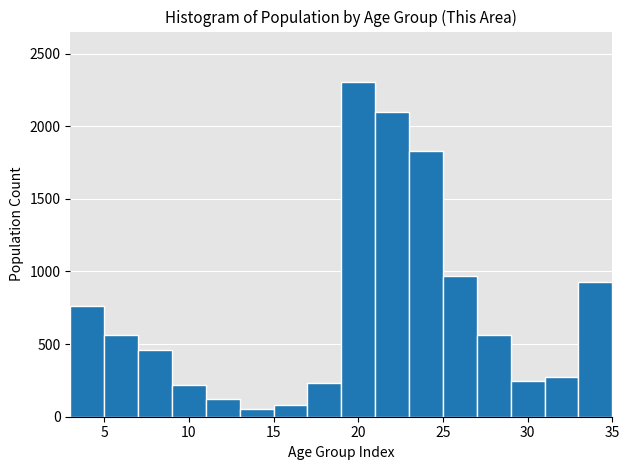

Reading left to right, transcribe this chart: for each bar, give the range it covers on the x-axis and its height. The values are not printed on the chart, so give them approximately, as read against the axis.

3 to 5: 750
5 to 7: 550
7 to 9: 450
9 to 11: 200
11 to 13: 100
13 to 15: 50
15 to 17: 100
17 to 19: 250
19 to 21: 2300
21 to 23: 2100
23 to 25: 1850
25 to 27: 950
27 to 29: 550
29 to 31: 250
31 to 33: 250
33 to 35: 950